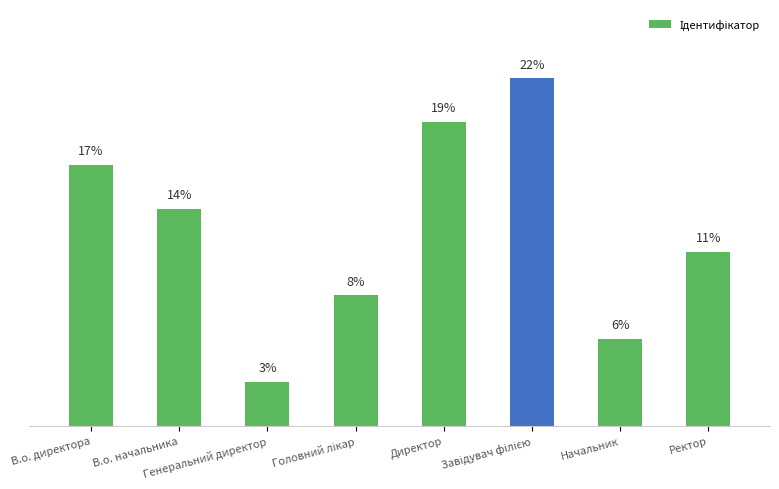

What is the sum of all values?

100.0